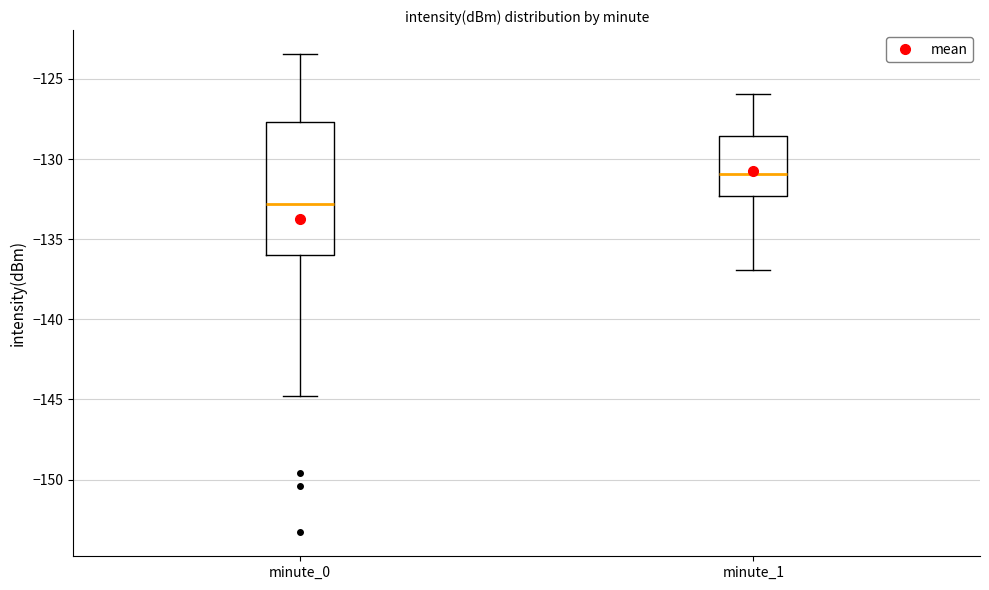

Which box is the tallest, from its lower edge to its upper edge?

minute_0